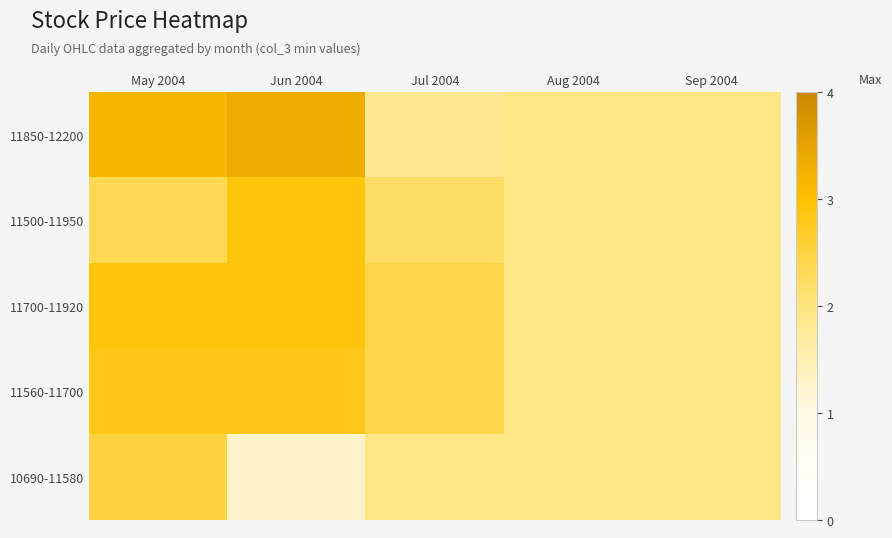

Reading right to left, extract all data points from this chart.

11850-12200: Sep 2004=2.0	Aug 2004=2.0	Jul 2004=1.9	Jun 2004=3.4	May 2004=3.2
11500-11950: Sep 2004=2.0	Aug 2004=2.0	Jul 2004=2.2	Jun 2004=2.9	May 2004=2.4
11700-11920: Sep 2004=2.0	Aug 2004=2.0	Jul 2004=2.4	Jun 2004=2.9	May 2004=2.9
11560-11700: Sep 2004=2.0	Aug 2004=2.0	Jul 2004=2.4	Jun 2004=2.8	May 2004=2.8
10690-11580: Sep 2004=2.0	Aug 2004=2.0	Jul 2004=2.0	Jun 2004=1.3	May 2004=2.5